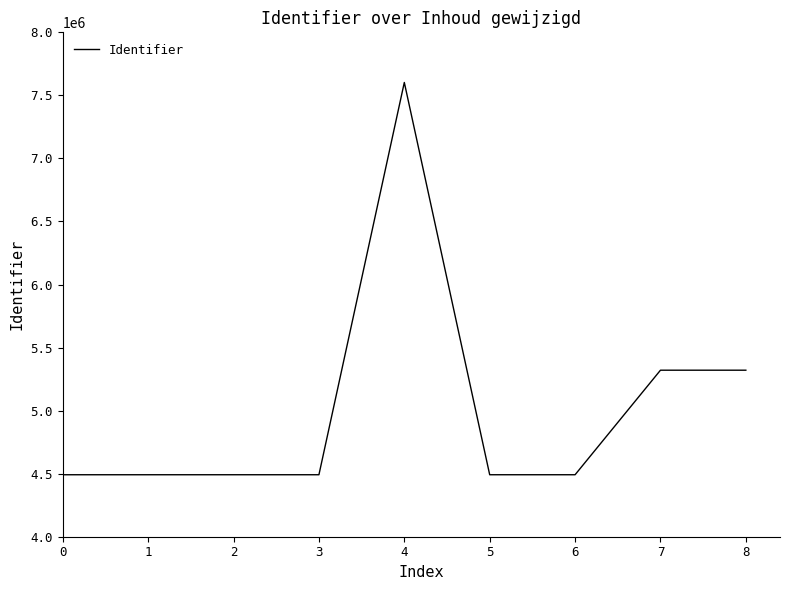

What is the difference between the maximum and minimum values?

3110912